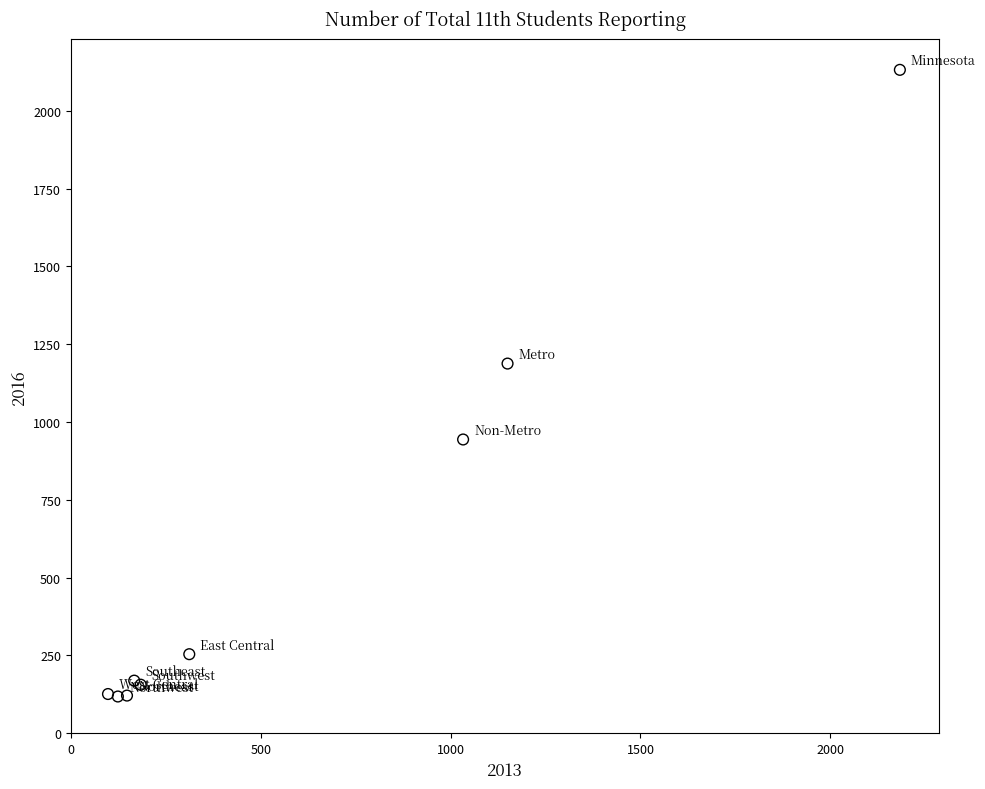

What Y value in the scatter plot is closest to 1125?

1188